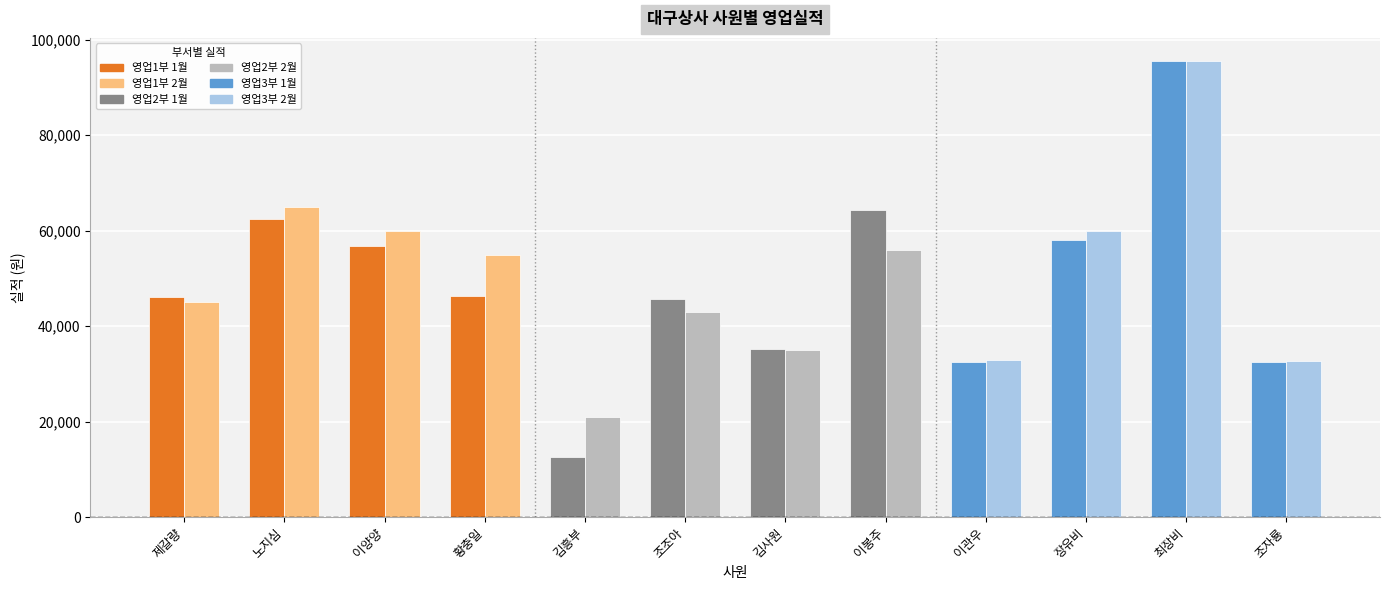

Reading left to right, transcribe all the data shown in this chart.

1월 실적: 46200	62500	56800	46330	12500	45600	35200	64250	32560	58000	95620	32560
2월 실적: 45000	65000	60000	55000	21000	43000	35000	56000	33000	60000	95480	32660